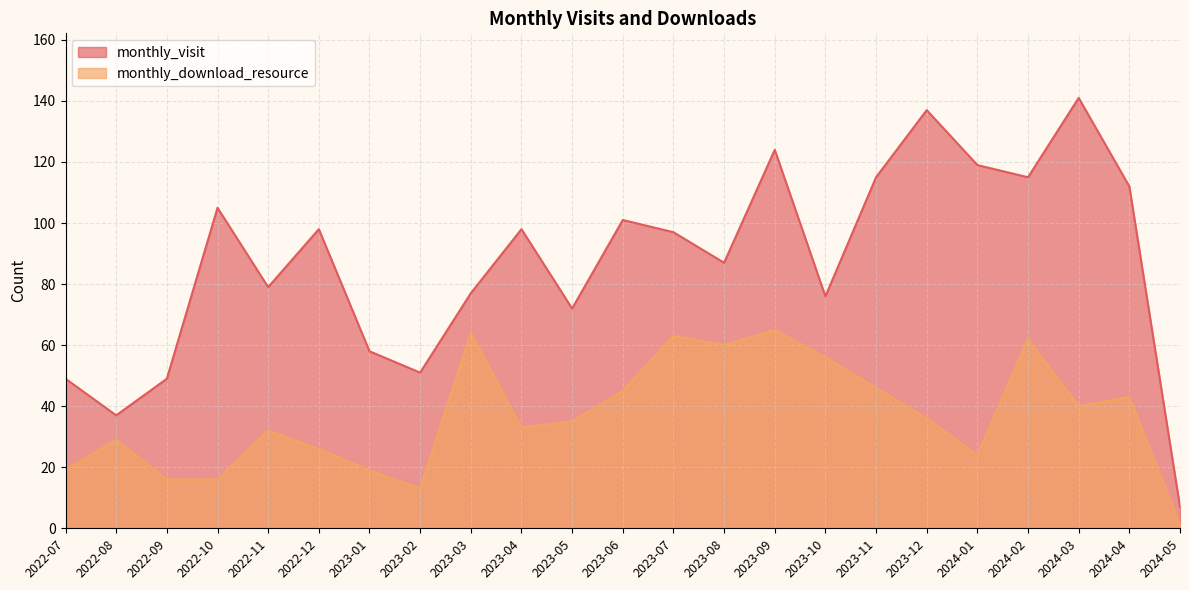

What is the sum of the monthly_download_resource values at 2023-07 and 2023-06?

108